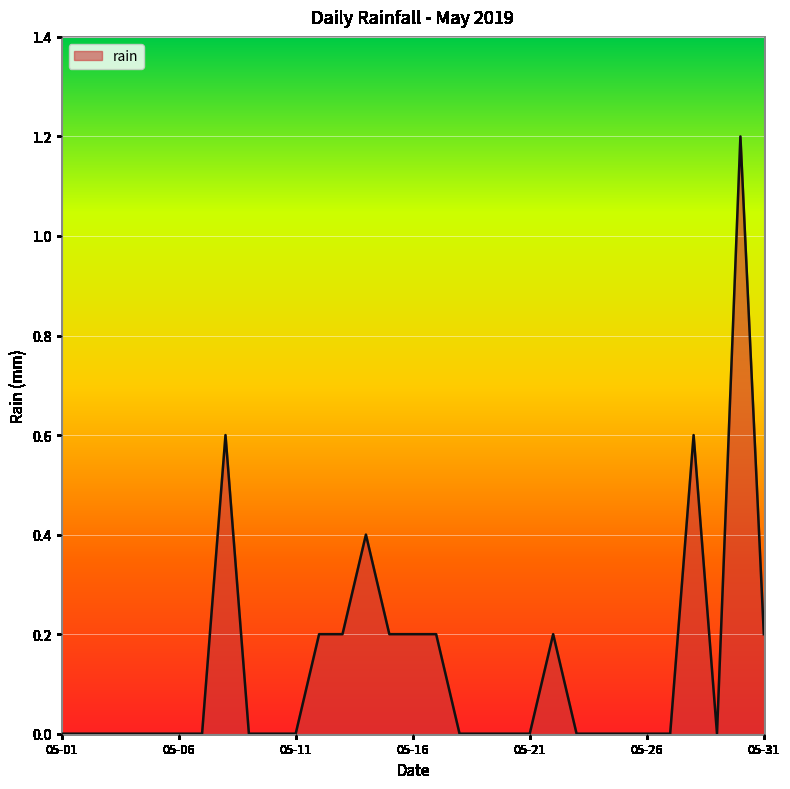

What is the difference between the maximum and minimum values?

1.2